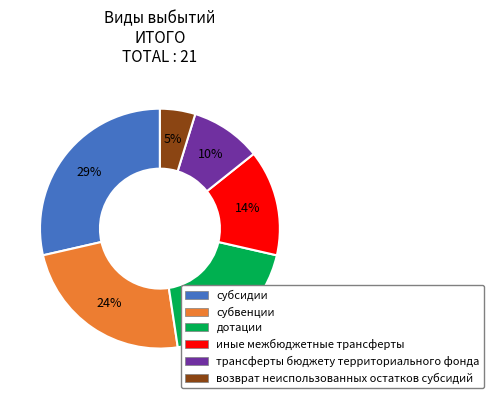

Is the sum of возврат неиспользованных остатков субсидий and субсидии greater than half?

No